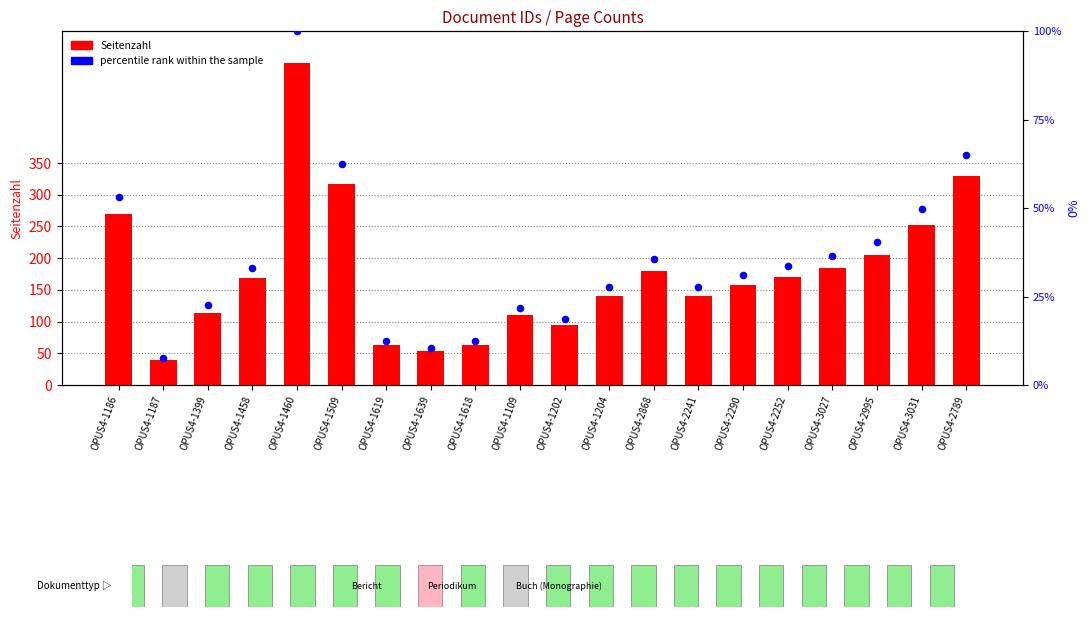

Which series contains the lowest Y value?

percentile rank within the sample